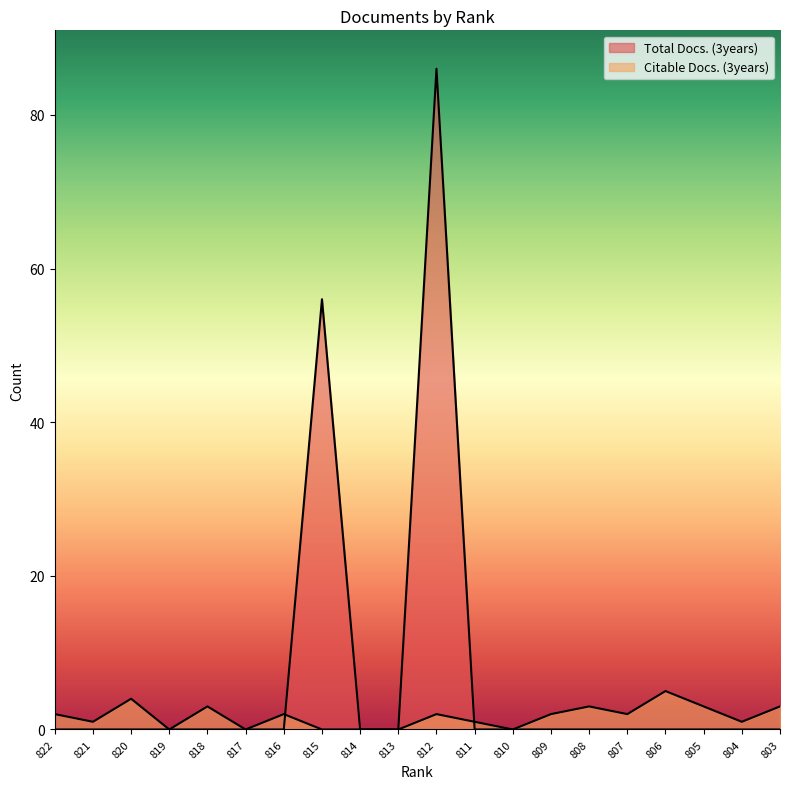

Between 820 and 811, which is larger?

820